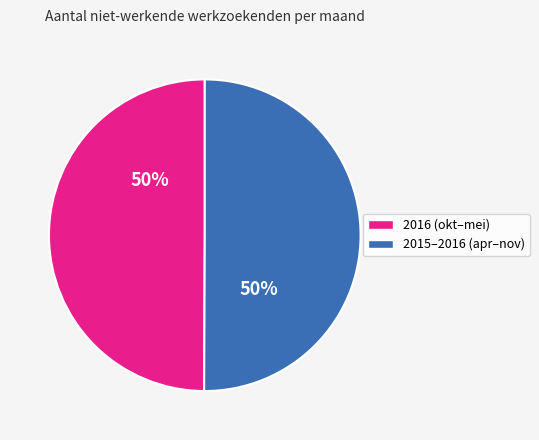

Is it true that 2015–2016 (apr–nov) is 57% of the pie?

False